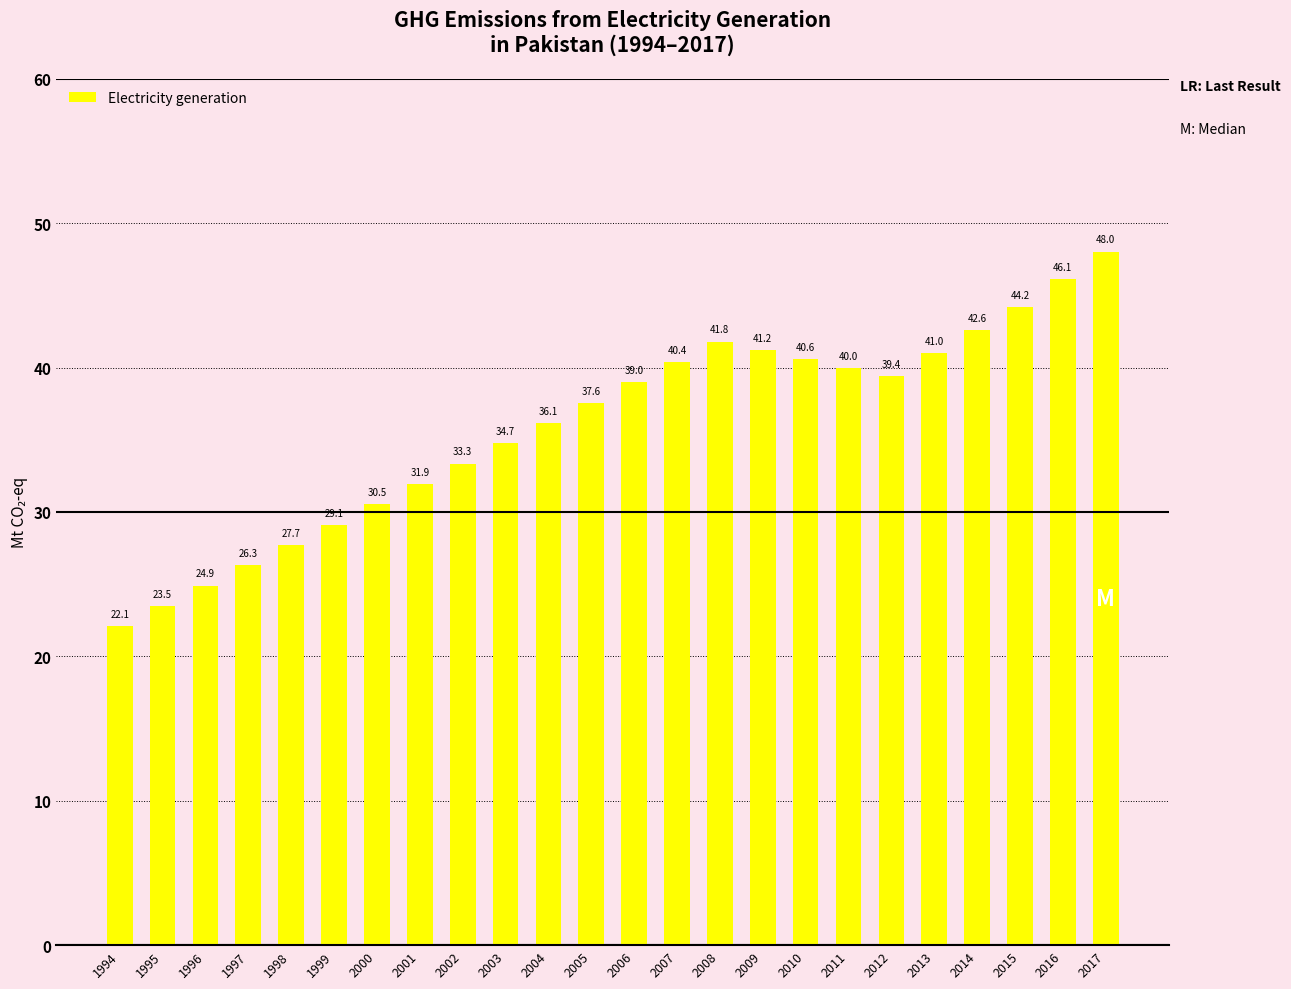

Between 2017 and 1999, which is larger?

2017